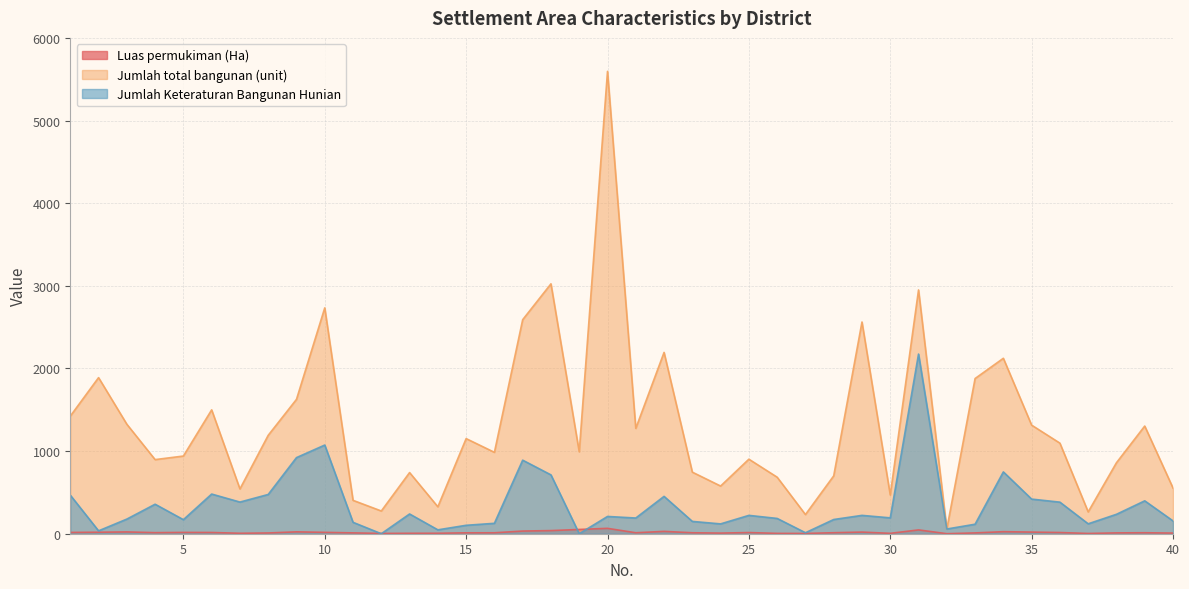

What is the sum of the Jumlah Keteraturan Bangunan Hunian values at 4 and 23?

506.0